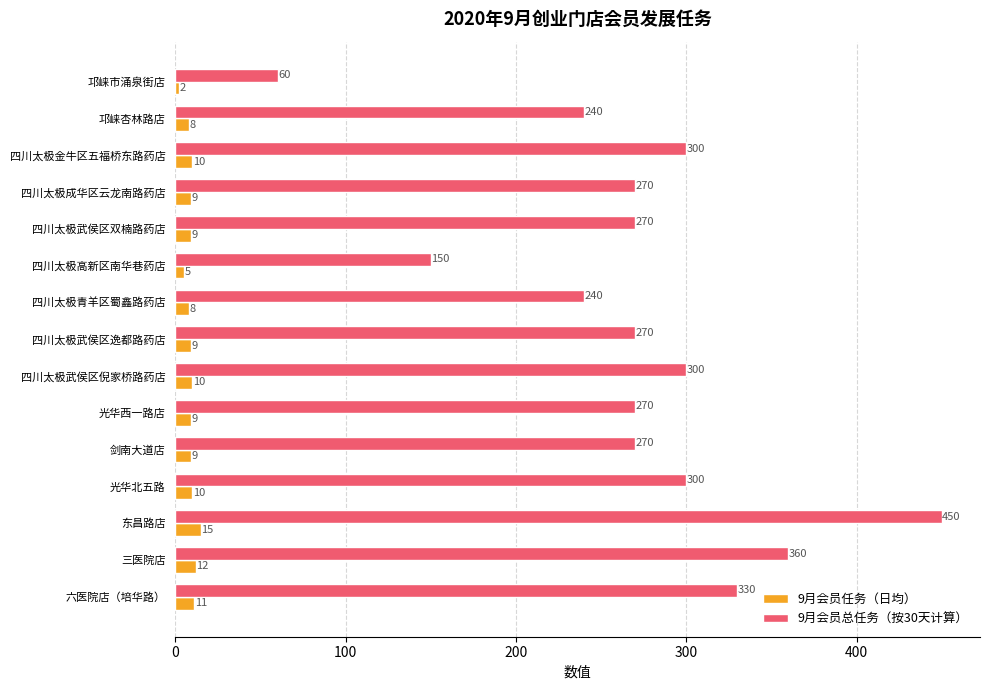

Between 四川太极金牛区五福桥东路药店 and 四川太极武侯区双楠路药店, which series saw the biggest shift?

9月会员总任务（按30天计算）